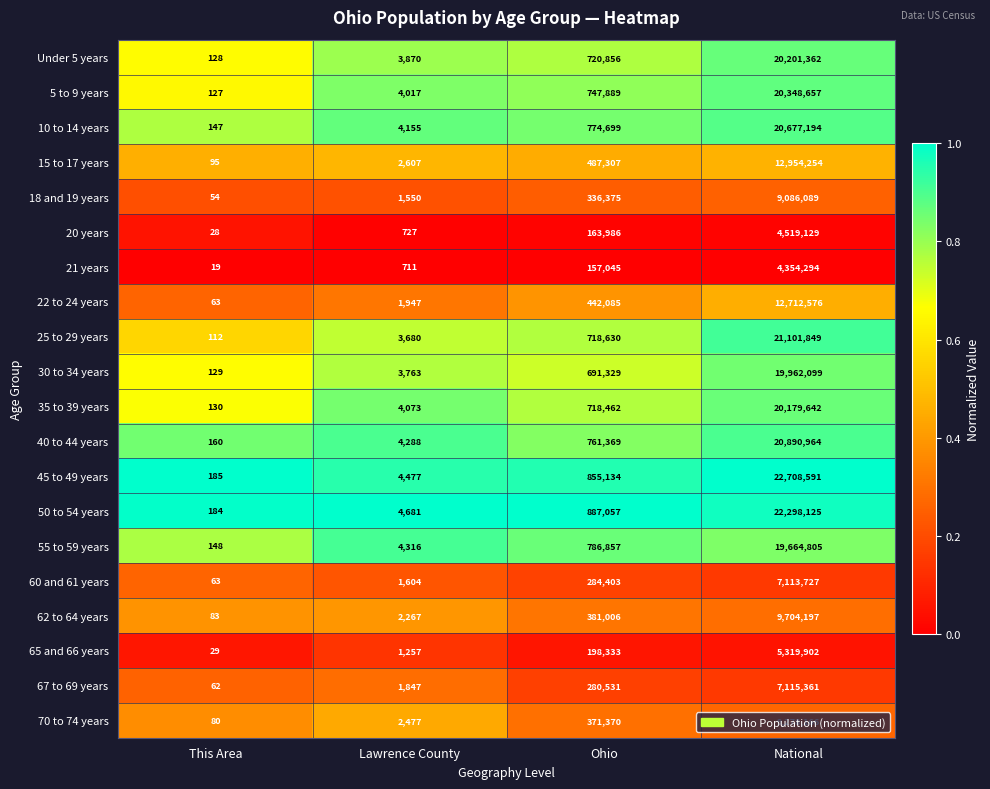

Which series has the largest range (max minus min)?

45 to 49 years